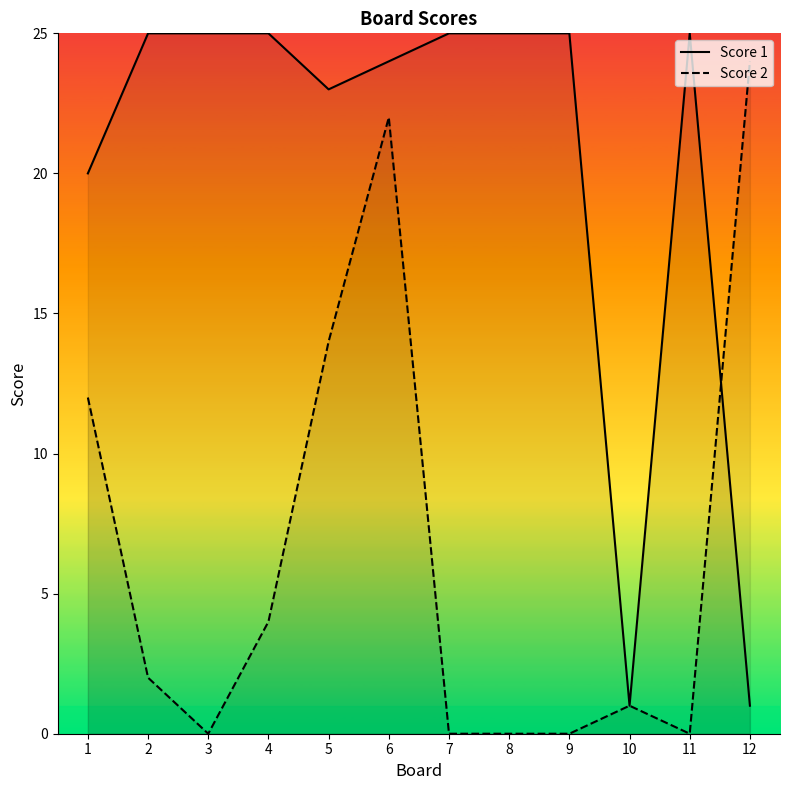

How many intersections are there between Score 1 and Score 2?

1